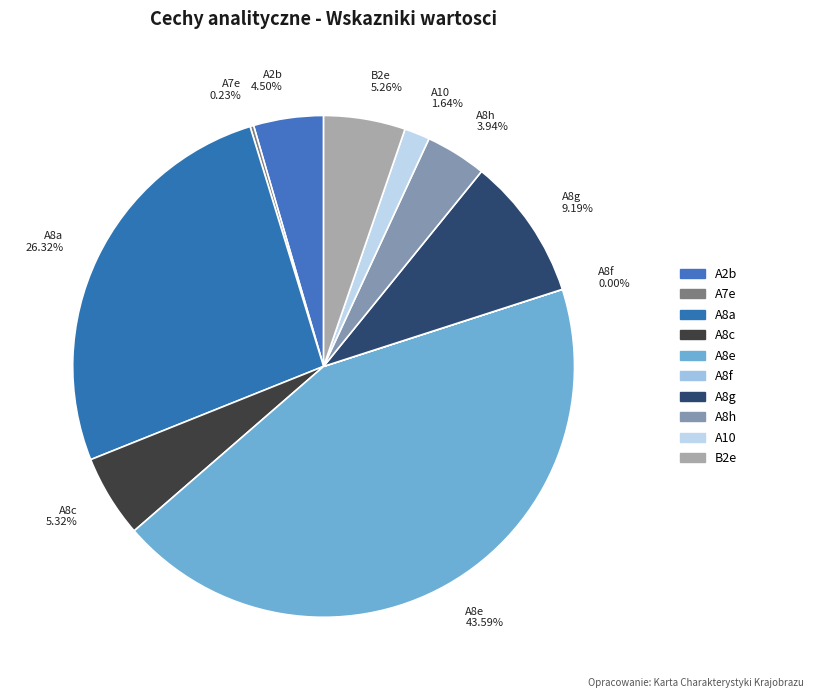

What is the largest slice in the pie chart?

A8e